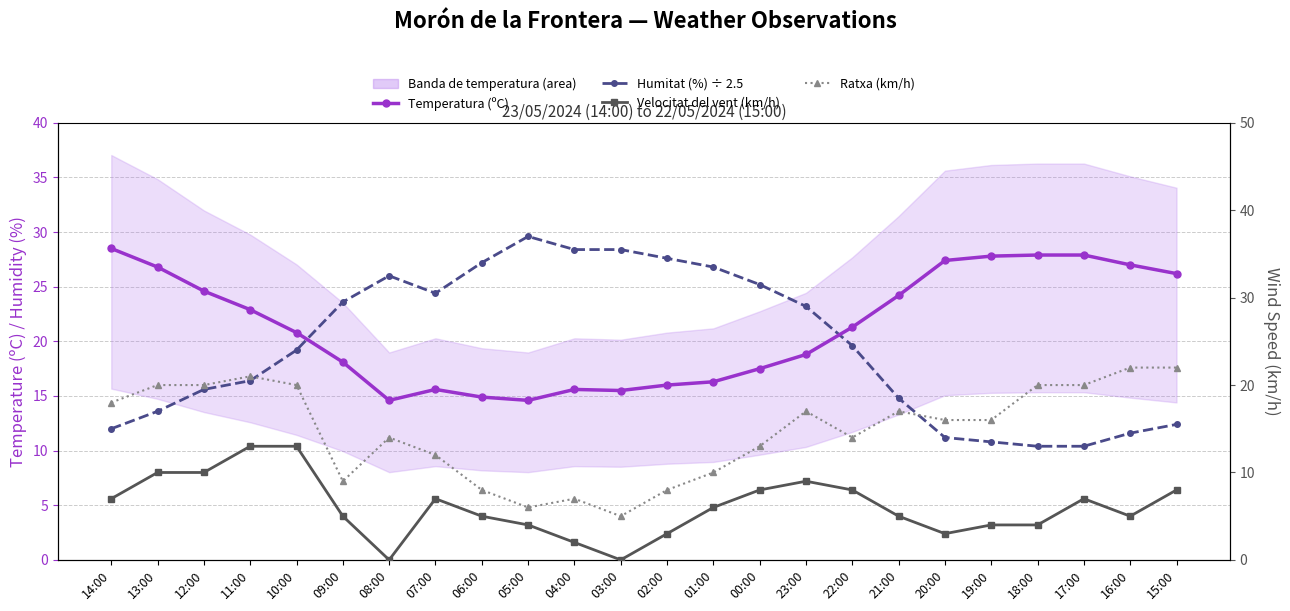

How many data points in Ratxa (km/h) are less than 16?

11